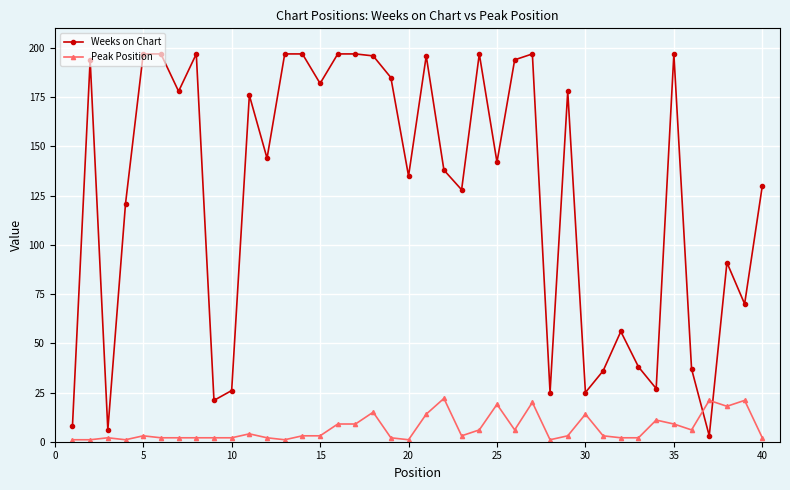

Does the chart display data point markers on the line(s)?

Yes